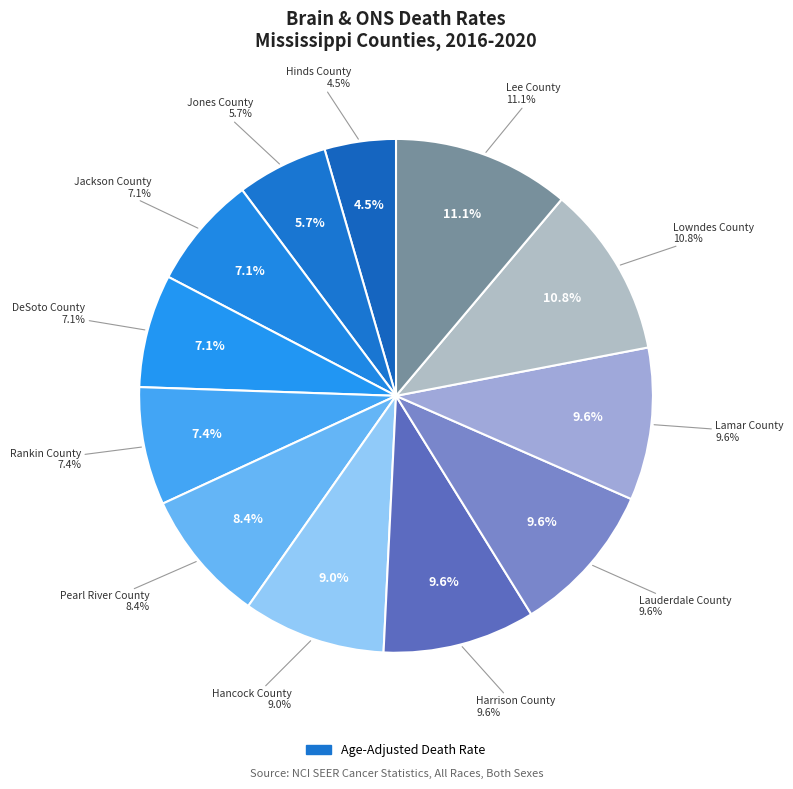

The Jones County slice represents 16% of the pie. True or false?

False